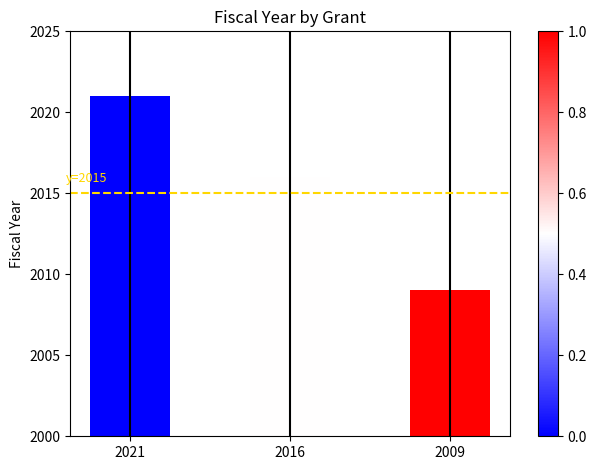

Rank the categories by value from lowest to highest.

2009, 2016, 2021